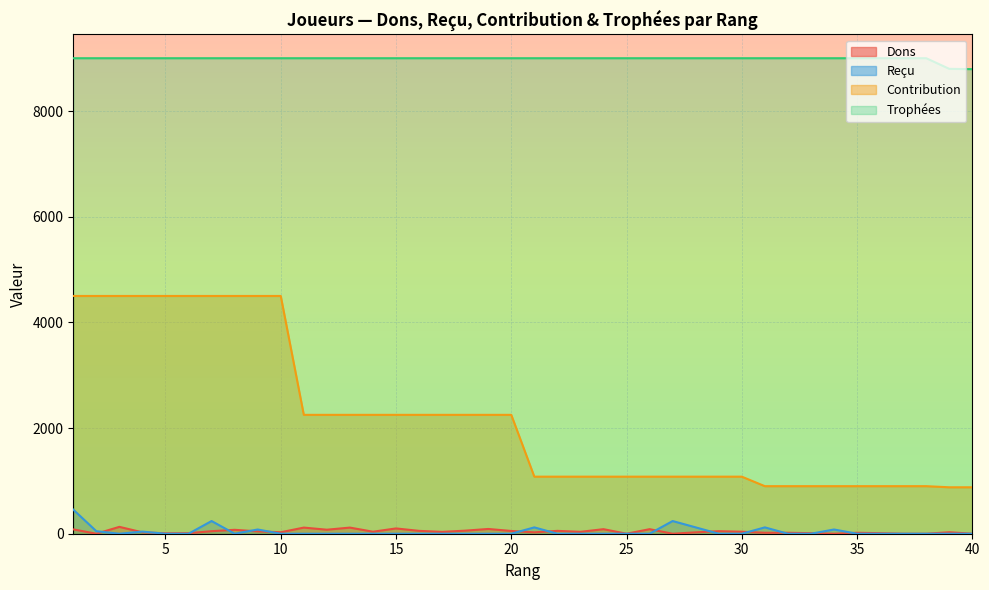

At which label does Contribution reach its minimum?

39